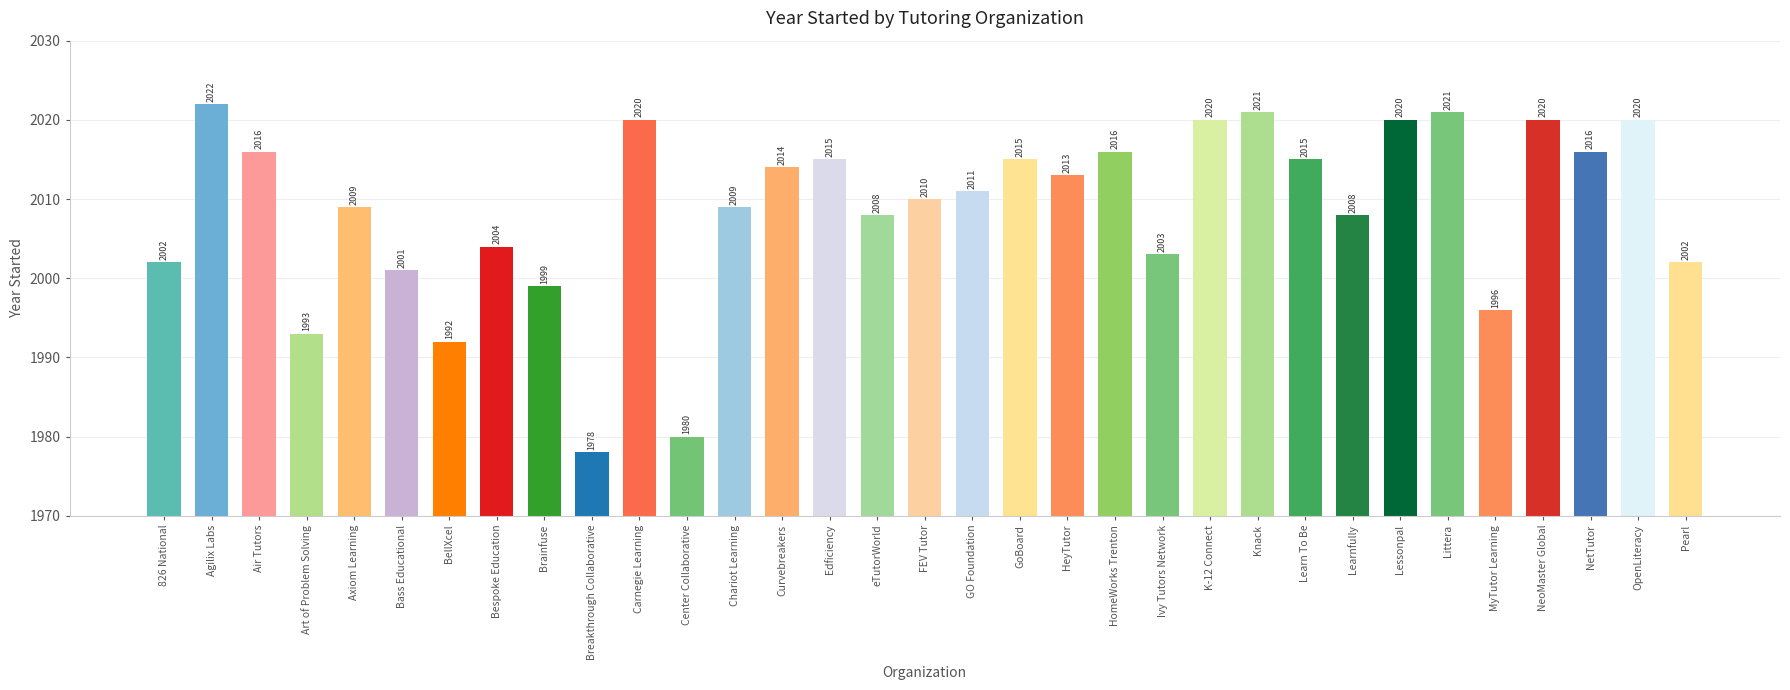

What is the difference between the second highest and second lowest values?

41